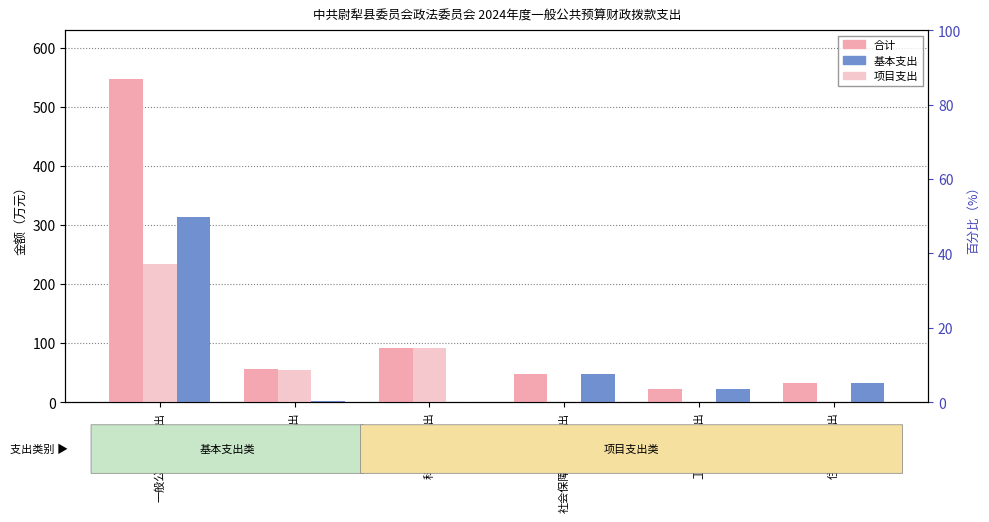

How many data points in 基本支出 are less than 32?

3